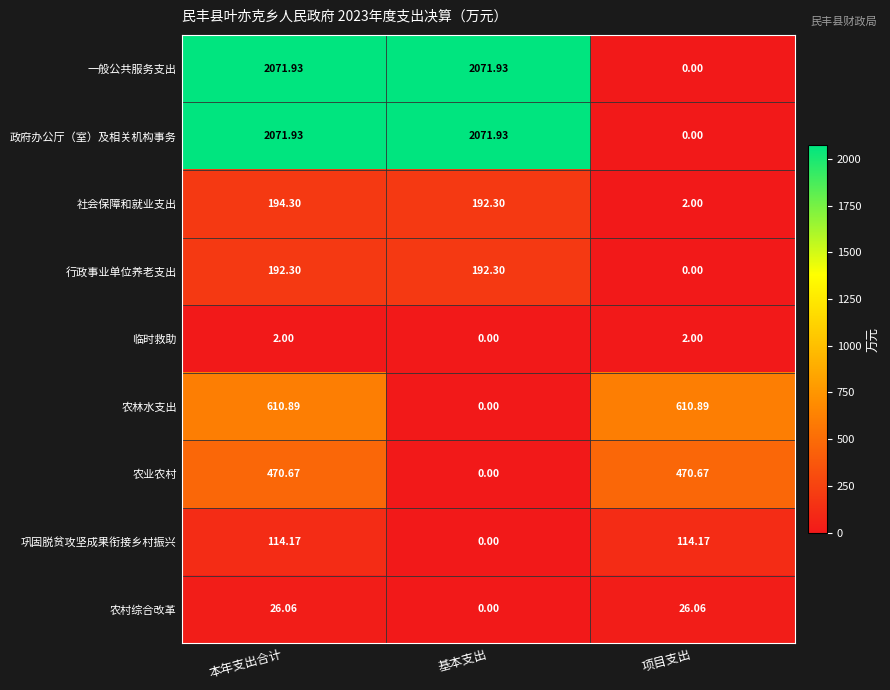

Reading right to left, what are all the values shown in this chart?

row_0: 项目支出=0.0	基本支出=2071.9	本年支出合计=2071.9
row_1: 项目支出=0.0	基本支出=2071.9	本年支出合计=2071.9
row_2: 项目支出=2.0	基本支出=192.3	本年支出合计=194.3
row_3: 项目支出=0.0	基本支出=192.3	本年支出合计=192.3
row_4: 项目支出=2.0	基本支出=0.0	本年支出合计=2.0
row_5: 项目支出=610.9	基本支出=0.0	本年支出合计=610.9
row_6: 项目支出=470.7	基本支出=0.0	本年支出合计=470.7
row_7: 项目支出=114.2	基本支出=0.0	本年支出合计=114.2
row_8: 项目支出=26.1	基本支出=0.0	本年支出合计=26.1